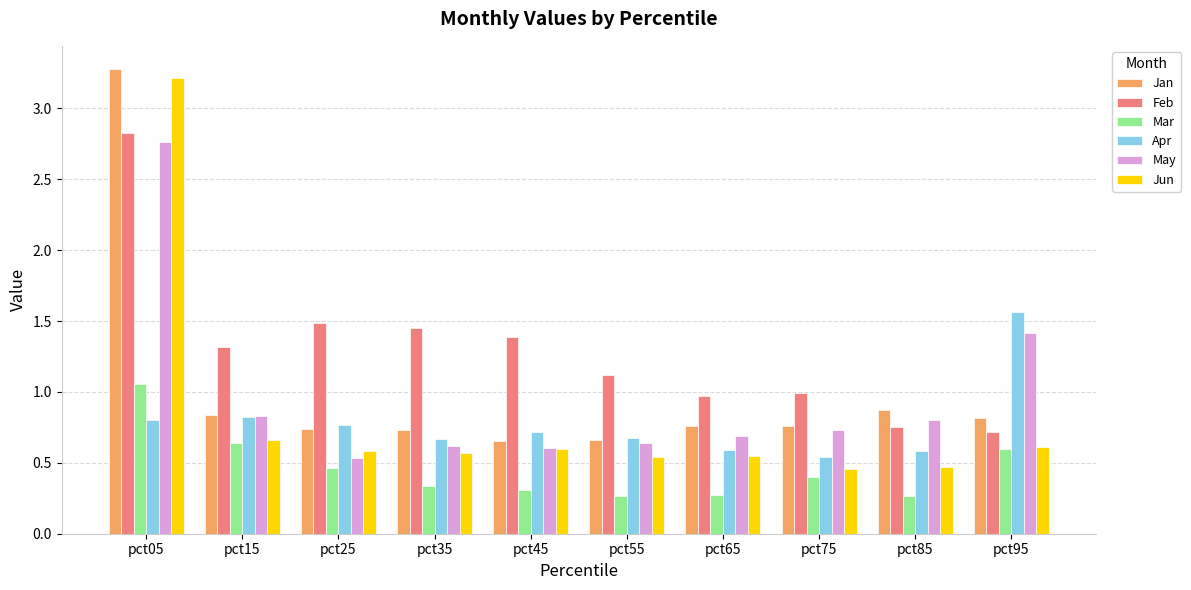

What are all the series names shown in the legend?

Jan, Feb, Mar, Apr, May, Jun